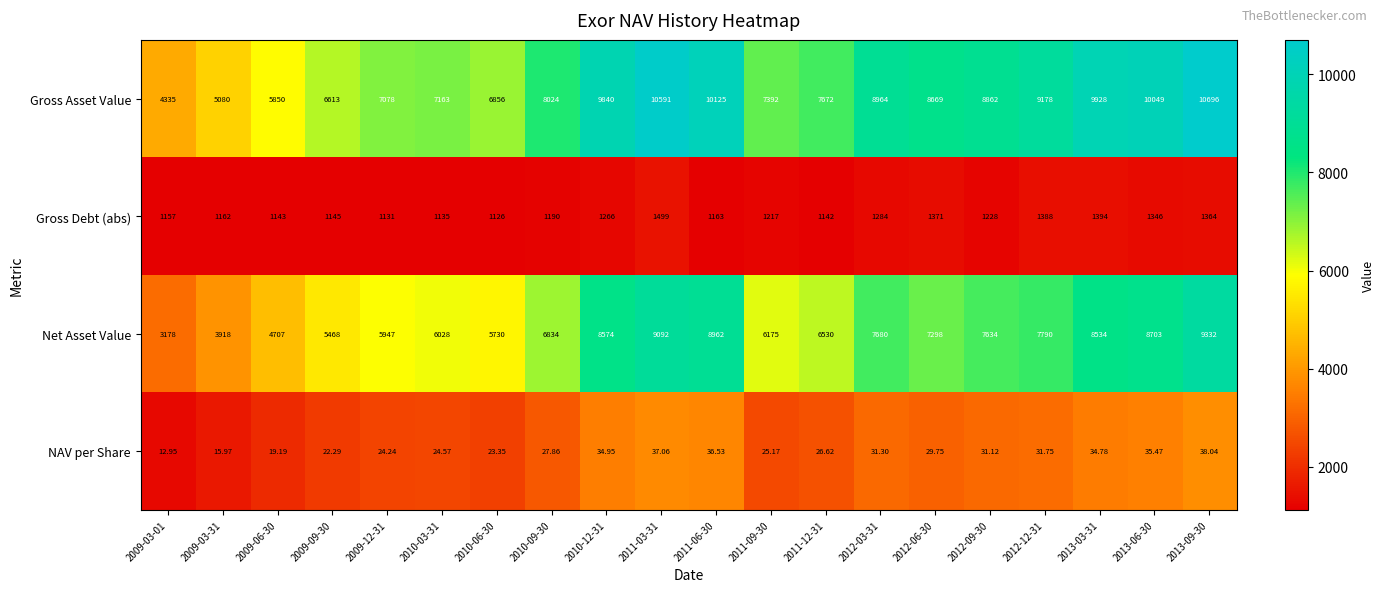

Which series has the largest total across all categories?

Gross Asset Value